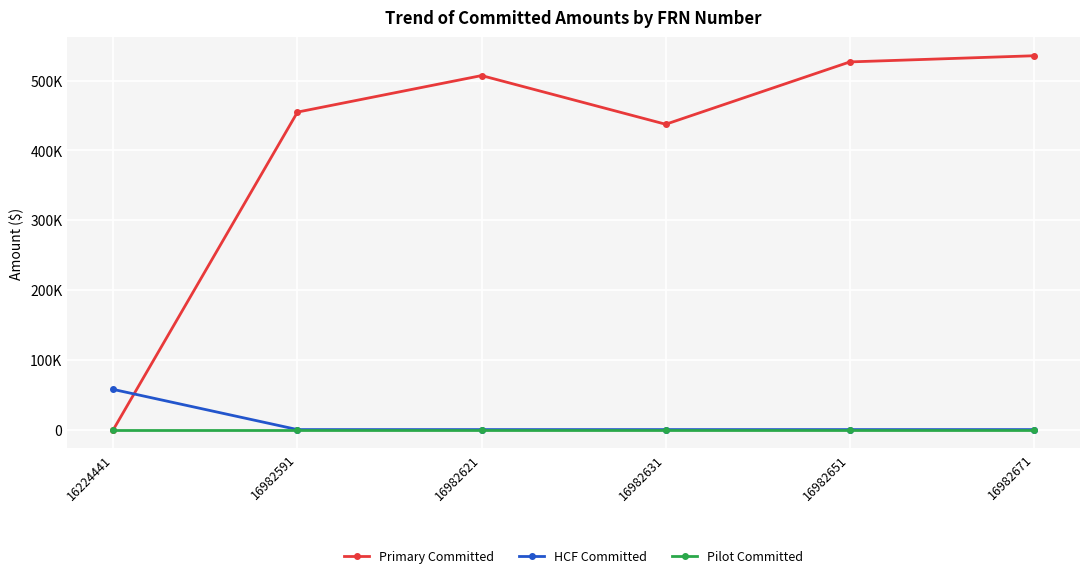

Reading left to right, transcribe all the data shown in this chart.

Primary Committed: 16224441=0.0	16982591=454807.2	16982621=507130.6	16982631=437366.0	16982651=526688.1	16982671=535515.7
HCF Committed: 16224441=57516.3	16982591=0.0	16982621=0.0	16982631=0.0	16982651=0.0	16982671=0.0
Pilot Committed: 16224441=0.0	16982591=0.0	16982621=0.0	16982631=0.0	16982651=0.0	16982671=0.0